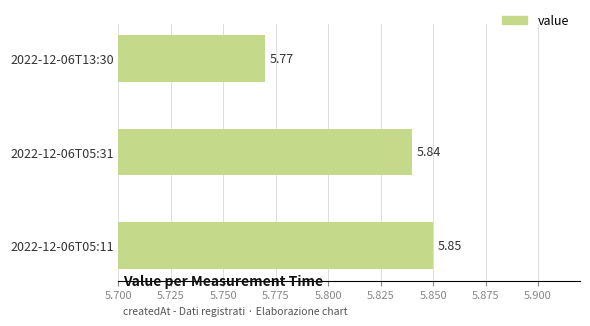

What is the sum of all values?

17.5